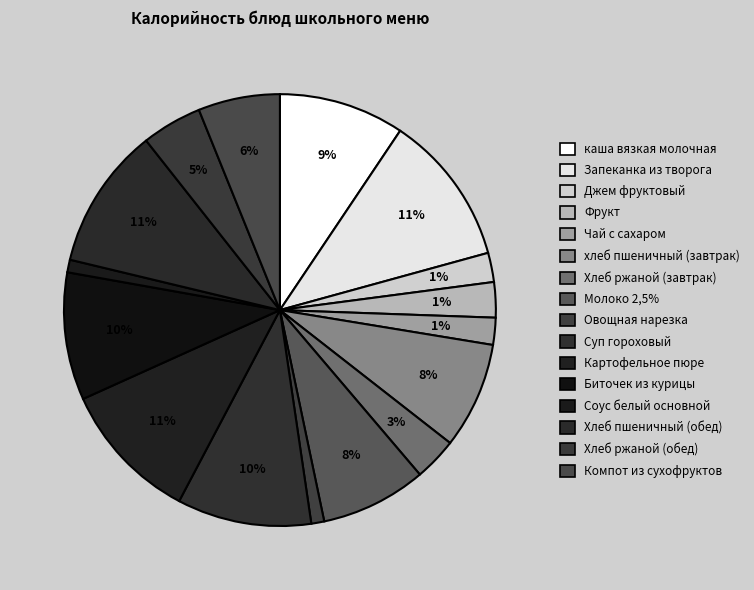

How many segments does this pie chart have?

16